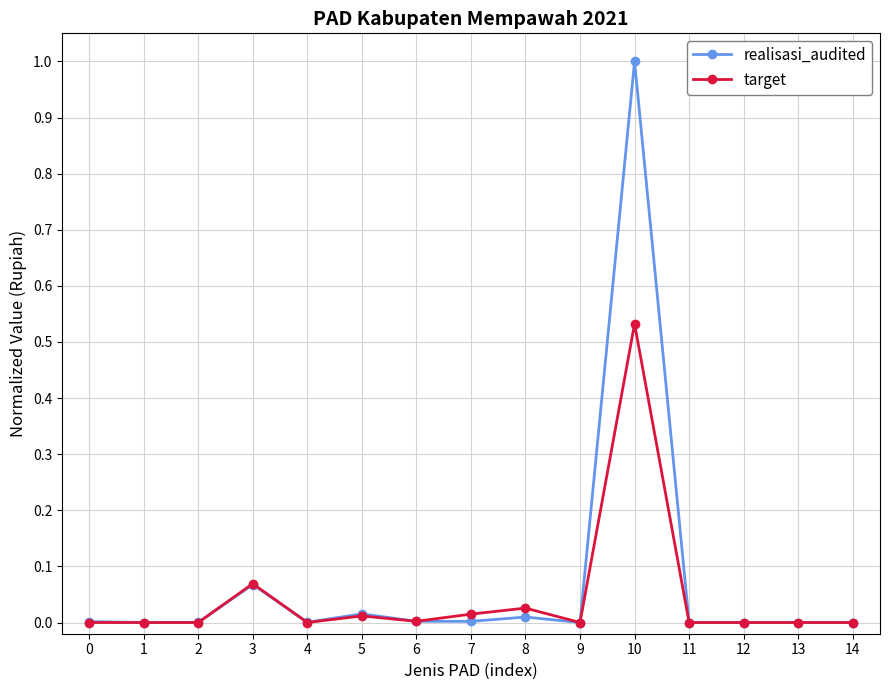

The value of realisasi_audited at 8 is 0.0. True or false?

True